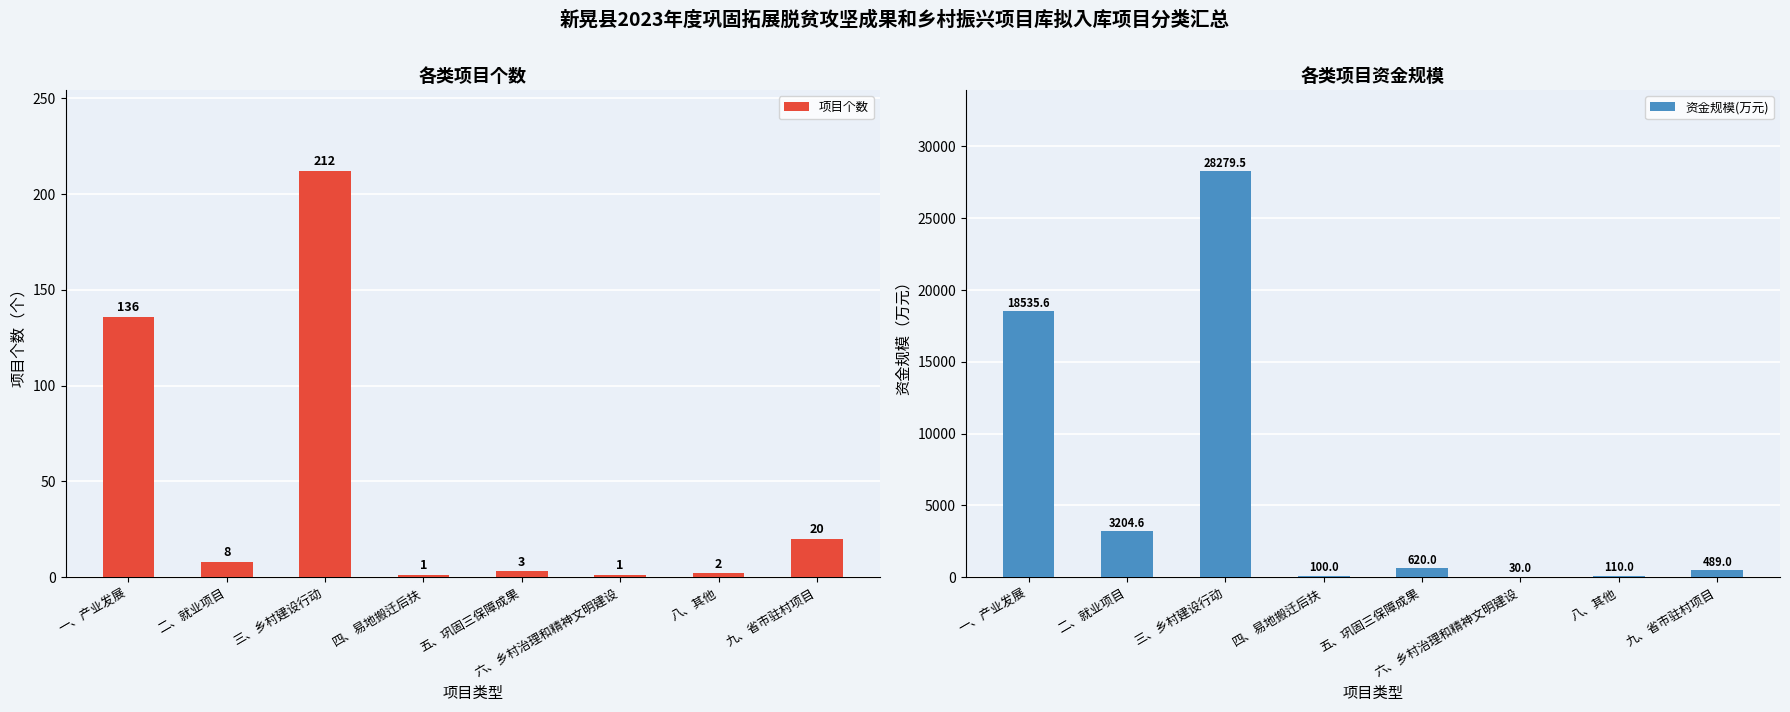

Are the bars horizontal?

No